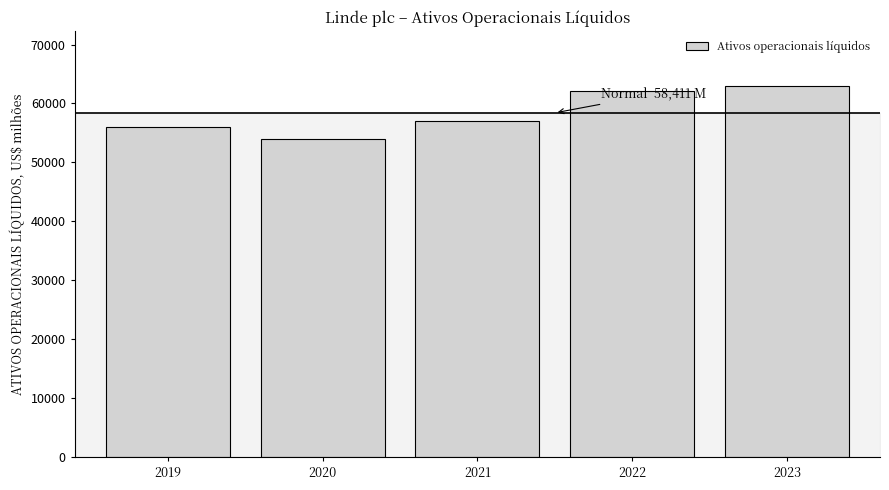

Reading left to right, transcribe all the data shown in this chart.

2019=55997	2020=54021	2021=57001	2022=62145	2023=62891